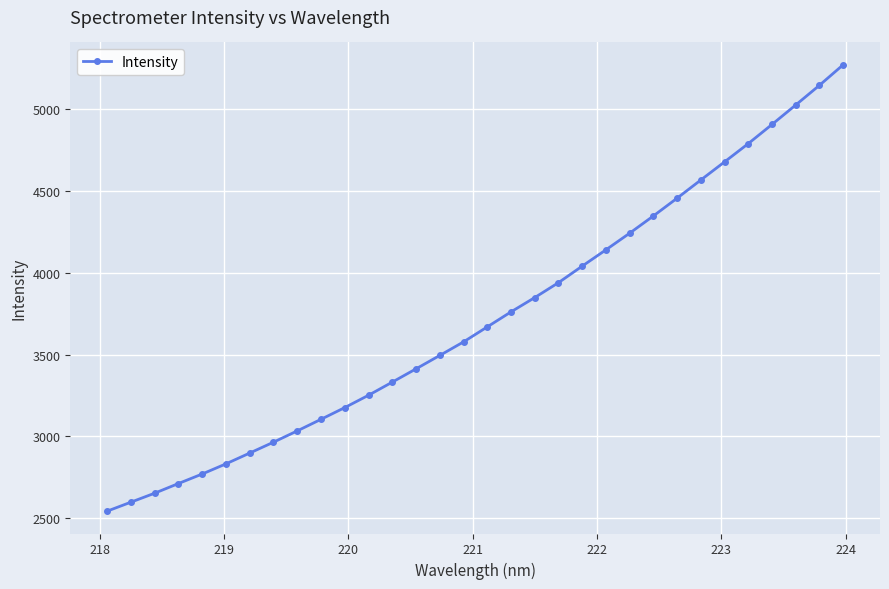

What is the difference between the maximum and second lowest values?

2673.1